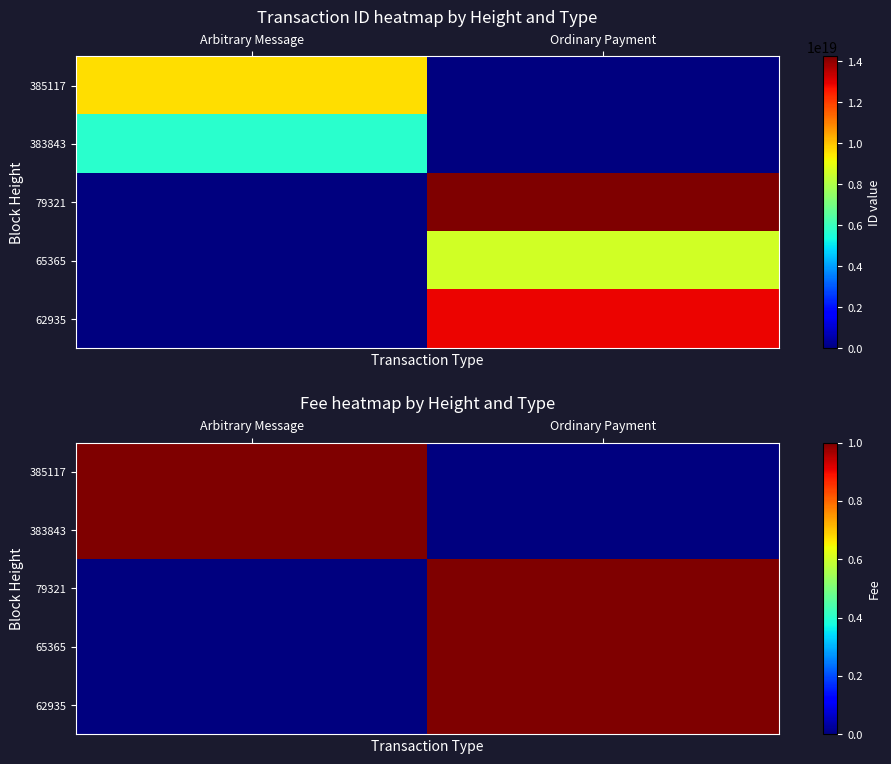

Is the value of 383843 at Arbitrary Message greater than the value of 62935 at Ordinary Payment?

No